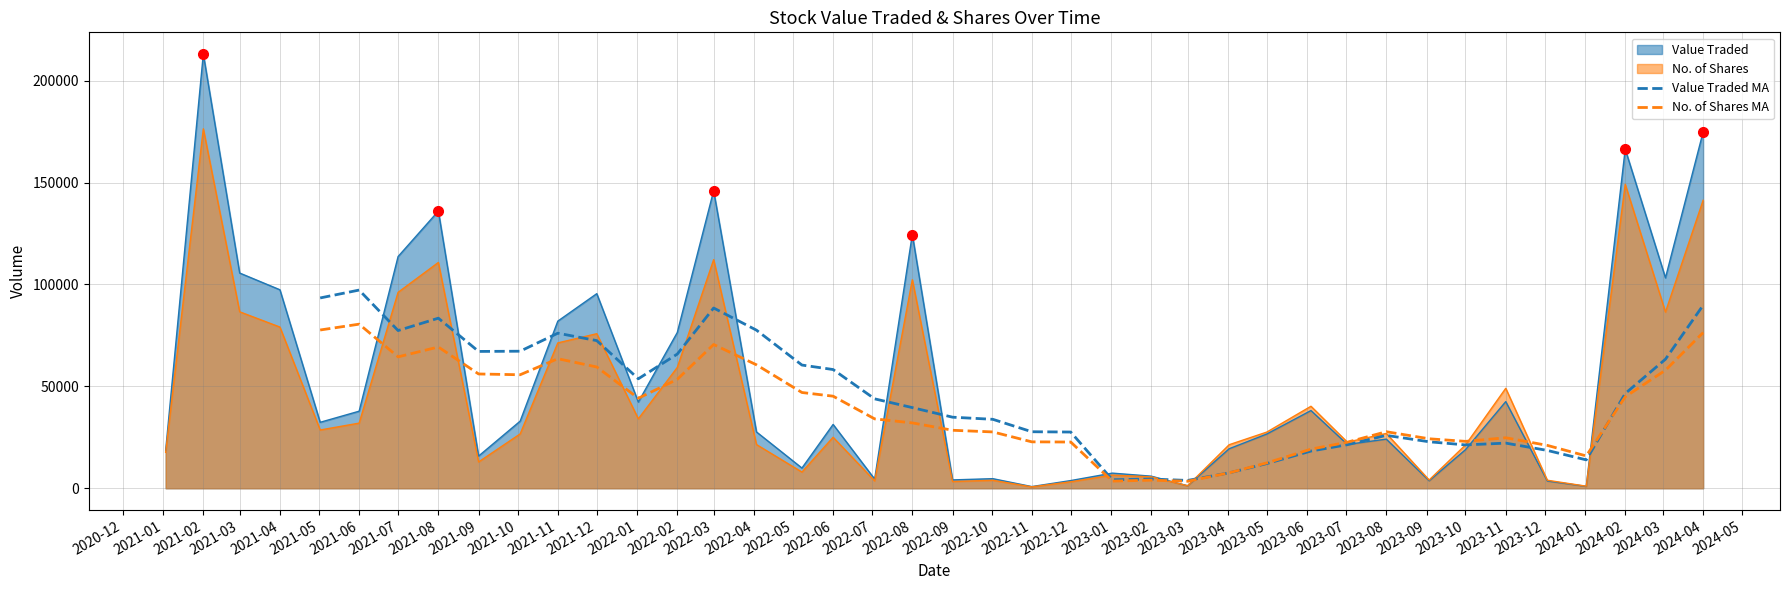

The value of Value Traded at 2022-02 is 76417. True or false?

True